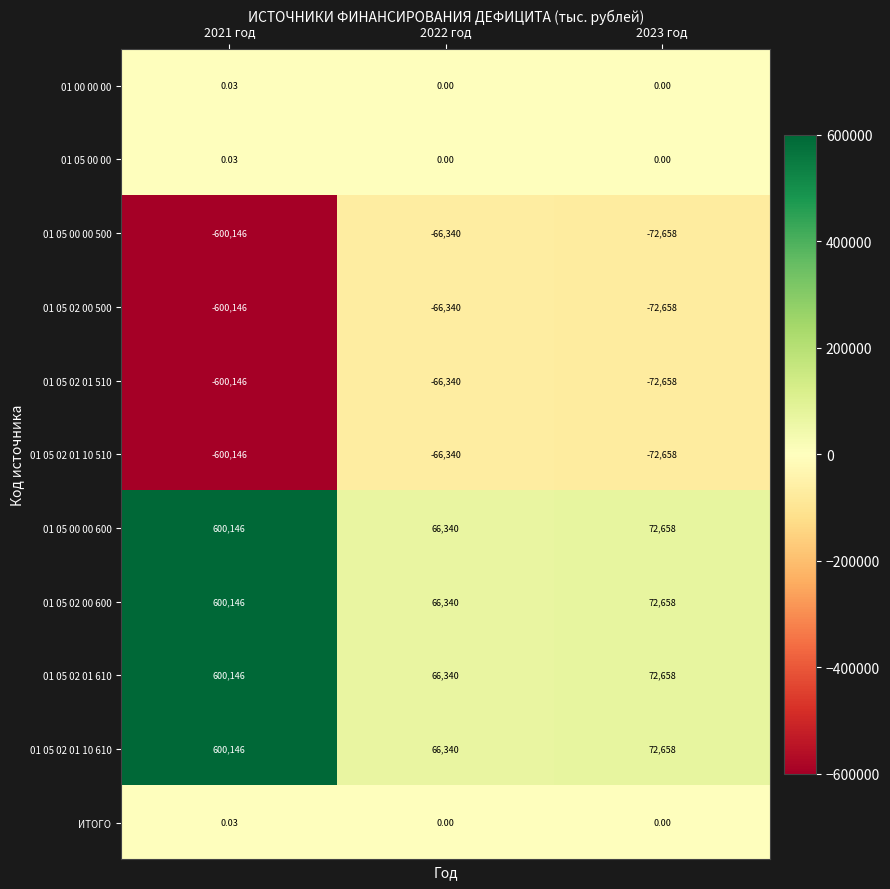

Is the value of 01 05 02 00 500 at 2021 год greater than the value of 01 05 02 01 10 610 at 2021 год?

No